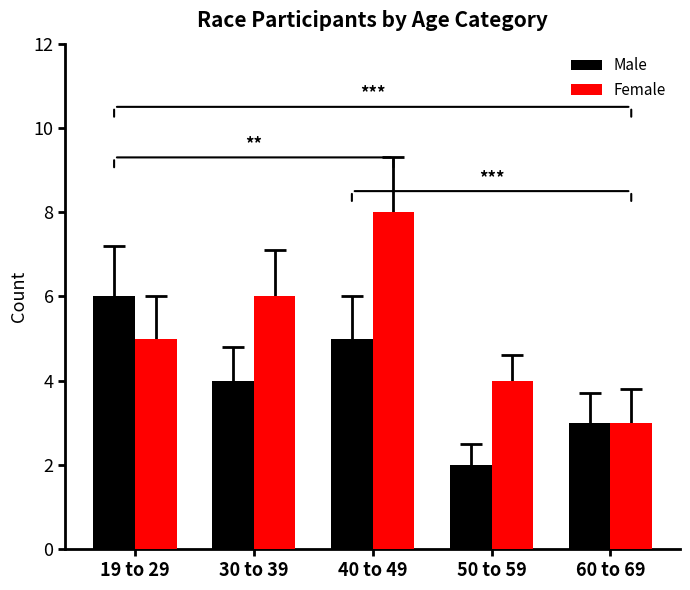

Between 30 to 39 and 60 to 69, which series saw the biggest shift?

Female